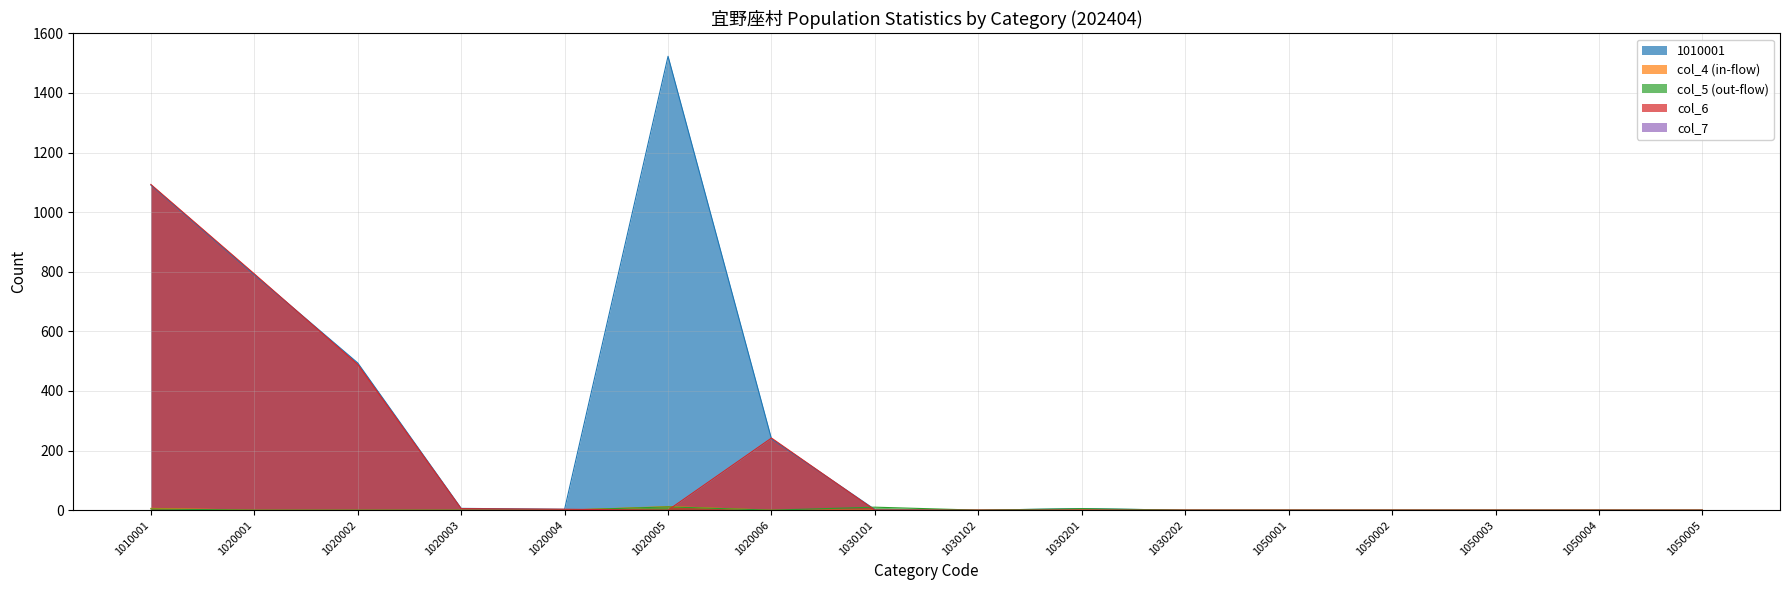

Which label corresponds to the largest value in the chart?

1020005